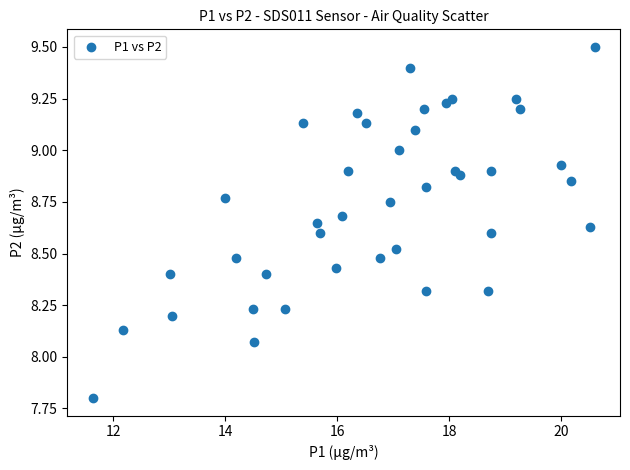

What is the range of X values (max minus min)?

9.0